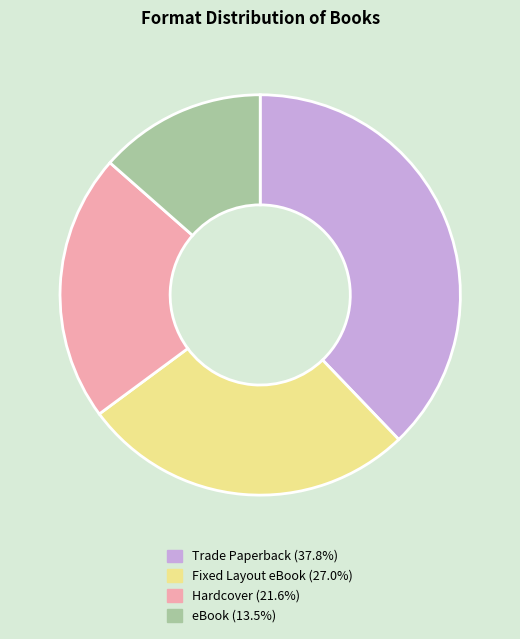

Rank the categories by value from highest to lowest.

Trade Paperback, Fixed Layout eBook, Hardcover, eBook